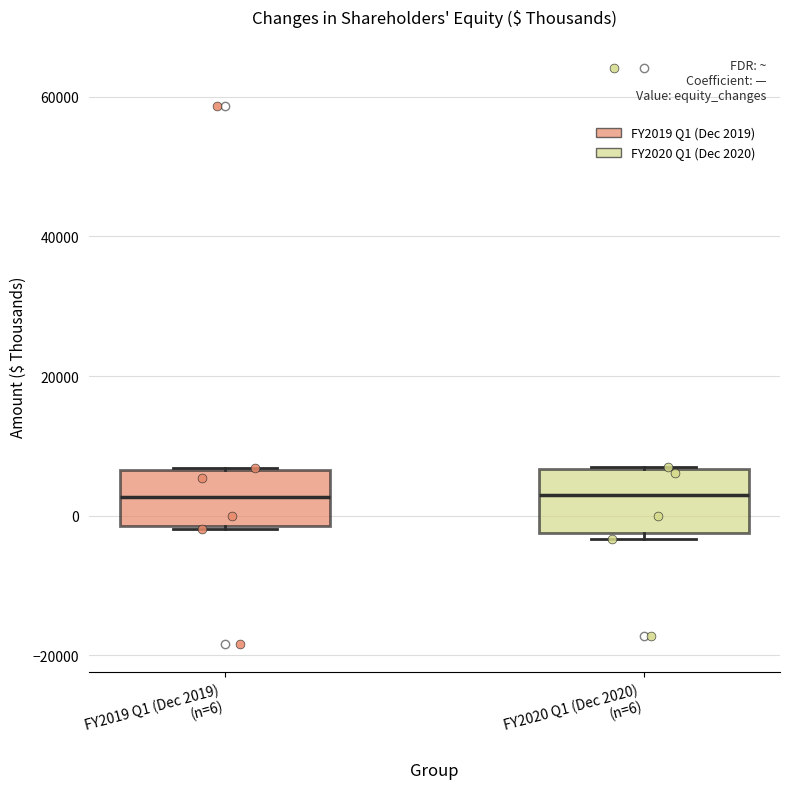

Where does the median line of the box for FY2019 Q1 (Dec 2019) (n=6) sit on the y-axis? The values are not printed on the chart, so give them approximately, as read against the axis.

2000